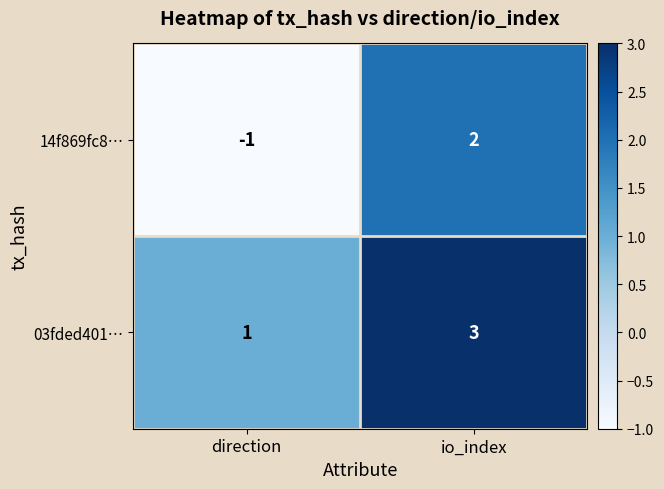

At io_index, list the series in order from largest to smallest.

03fded401…, 14f869fc8…